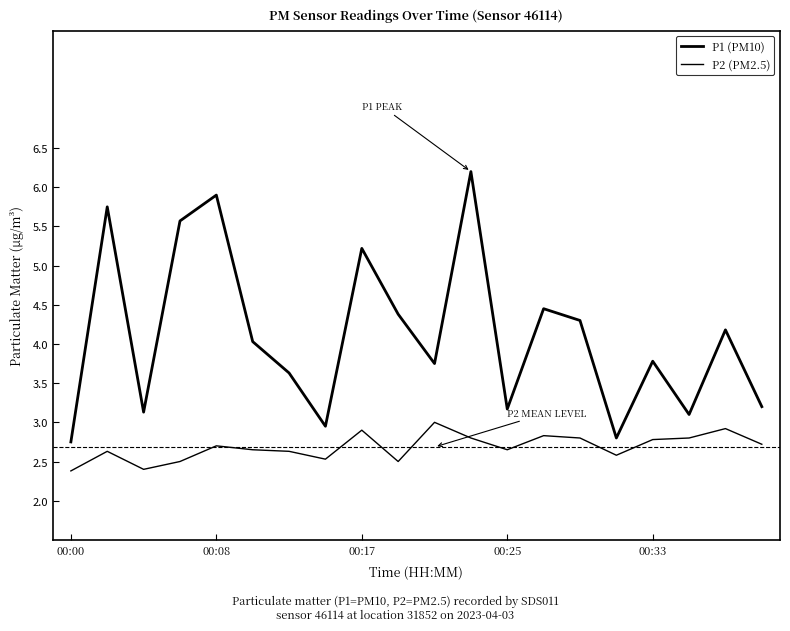

Does the chart display data point markers on the line(s)?

No